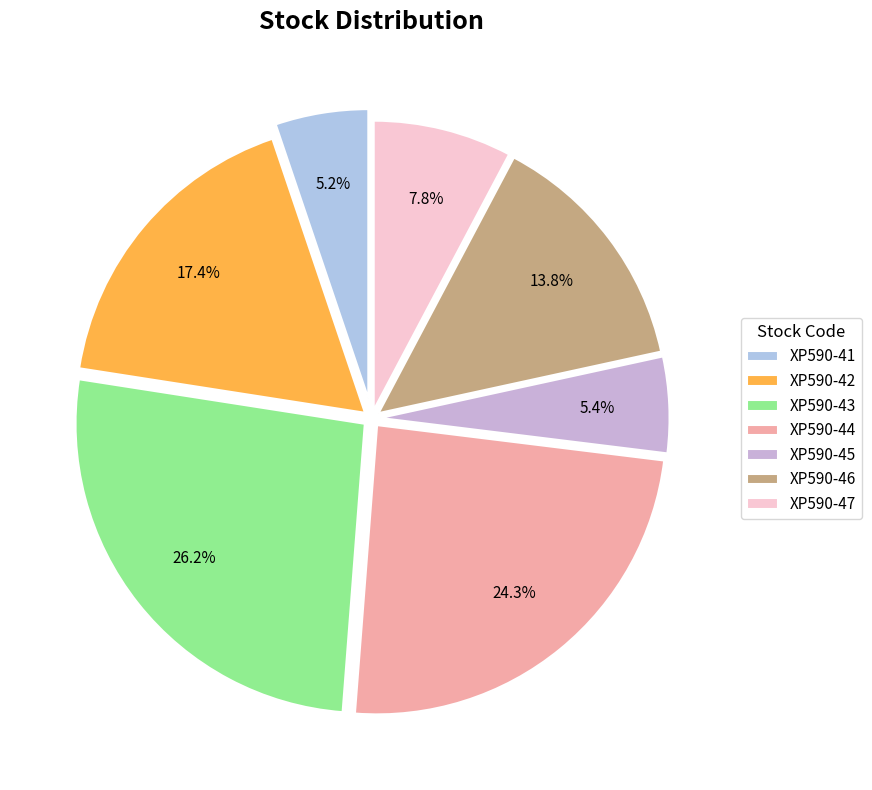

Is it true that XP590-42 is 23% of the pie?

False